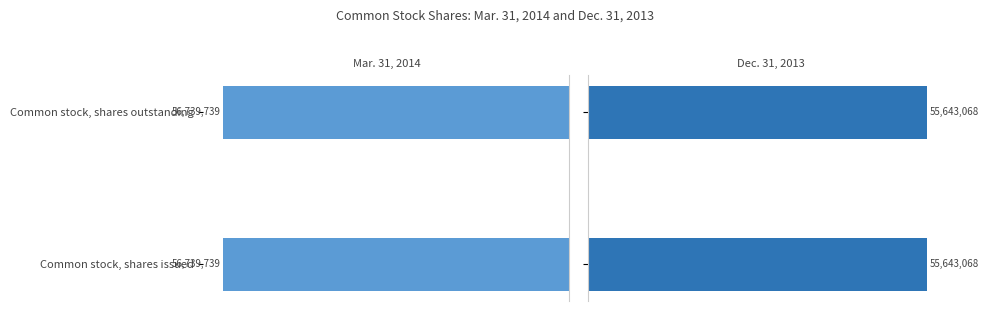

List the labels in order of Dec. 31, 2013 value, smallest first.

Common stock, shares issued, Common stock, shares outstanding